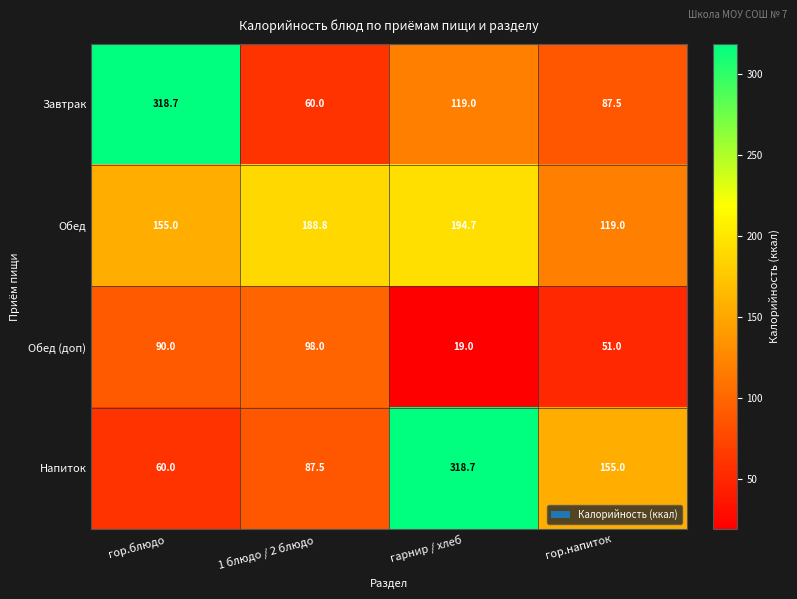

What is the difference between the Обед values at гарнир / хлеб and 1 блюдо / 2 блюдо?

5.9